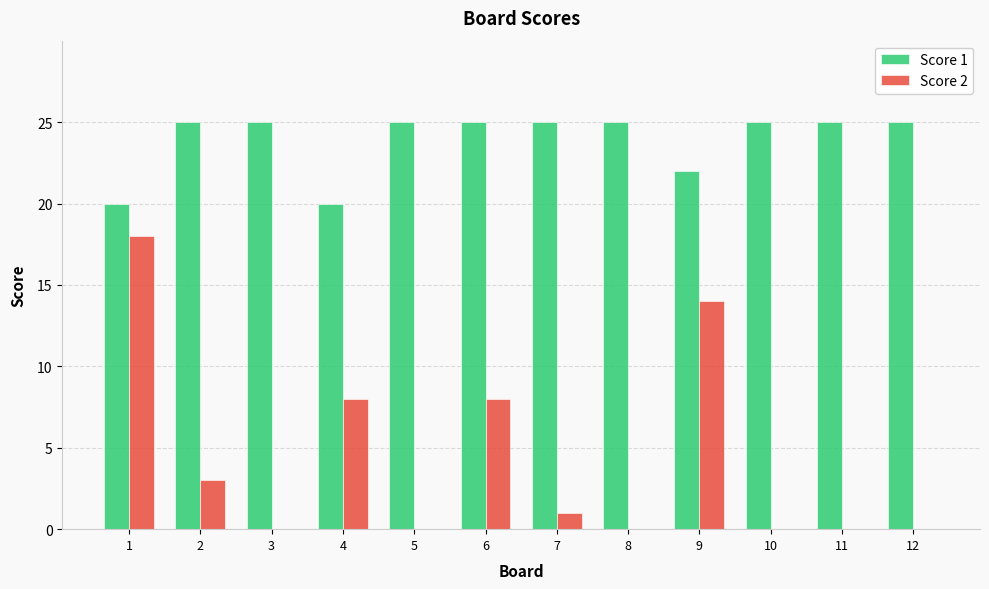

What is the maximum value for Score 2?

18